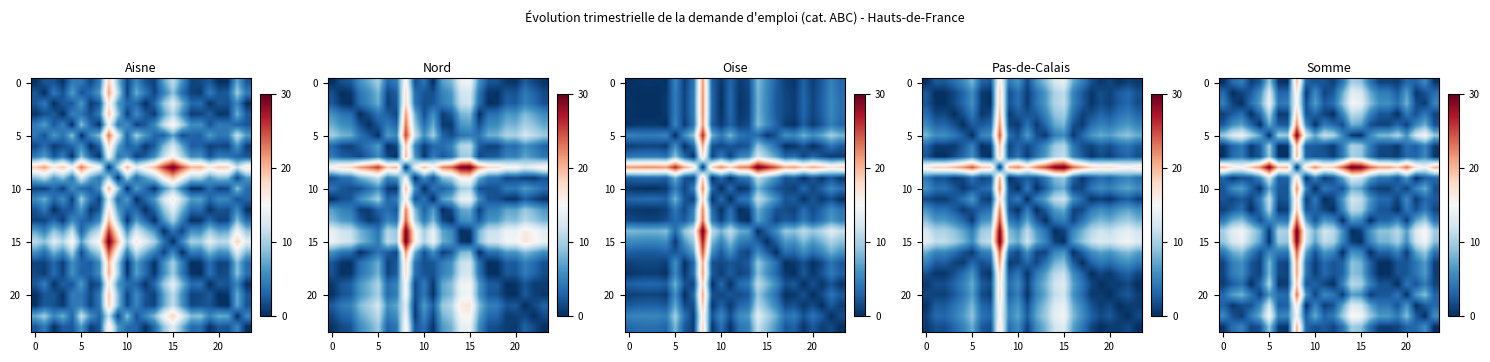

What is the maximum value shown in the chart?

30.0